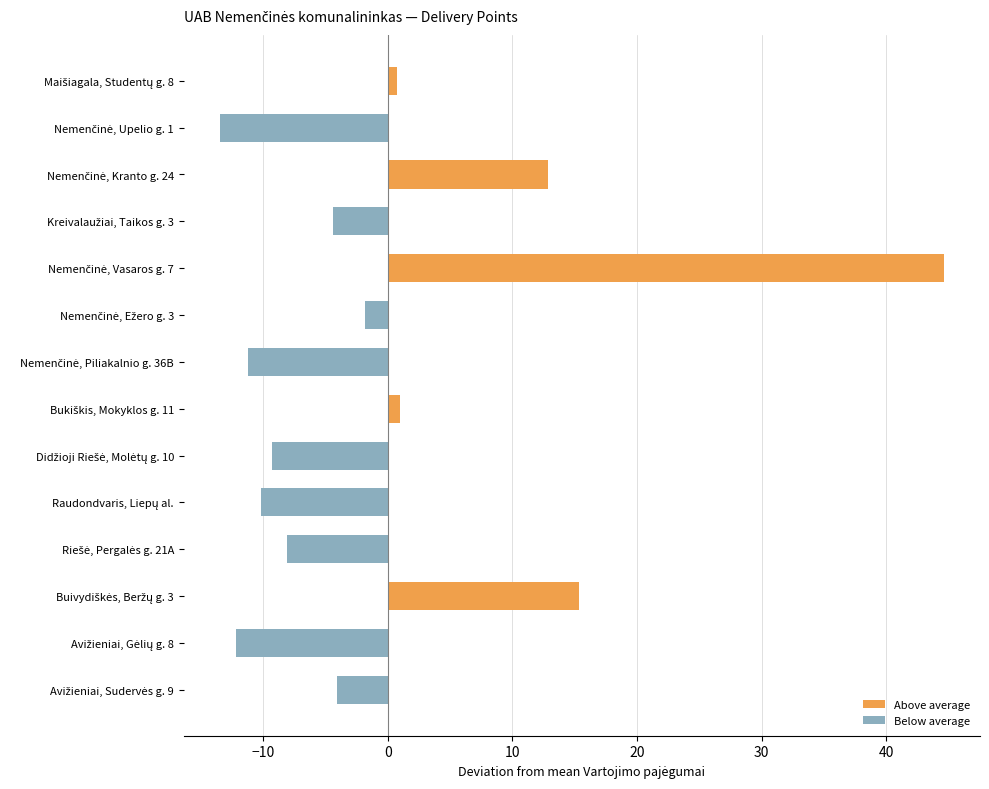

At Avižieniai, Sudervės g. 9, list the series in order from smallest to largest.

Below average, Above average